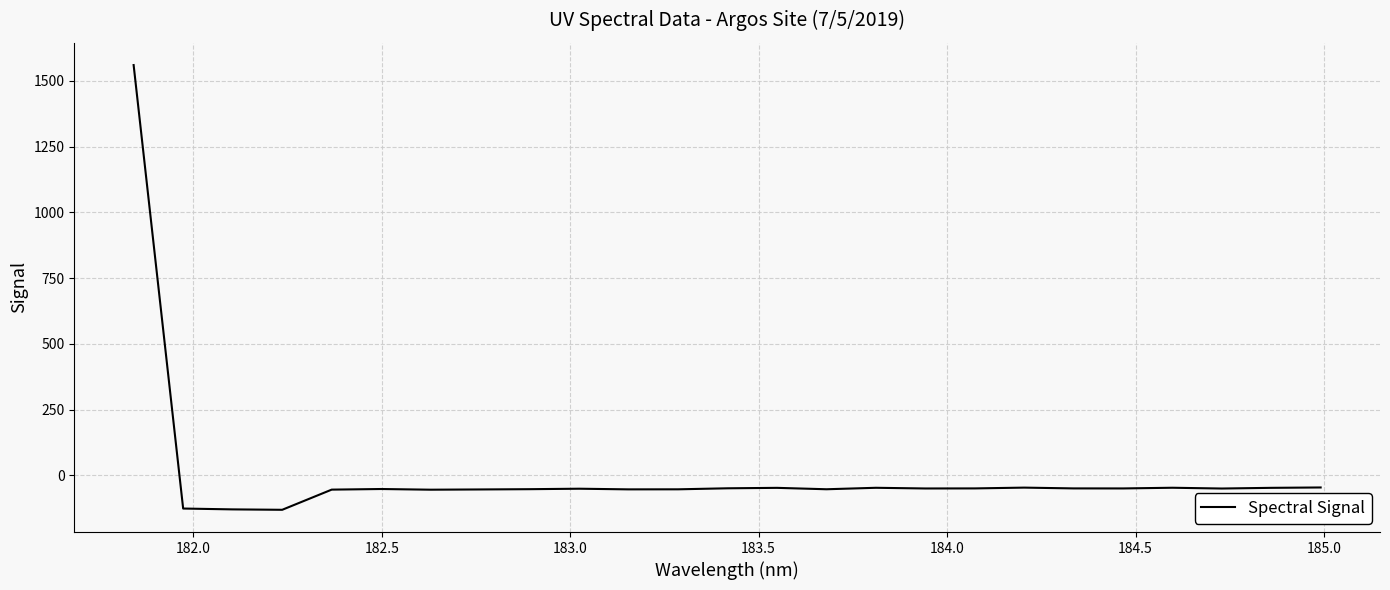

Does the chart have visible grid lines?

Yes